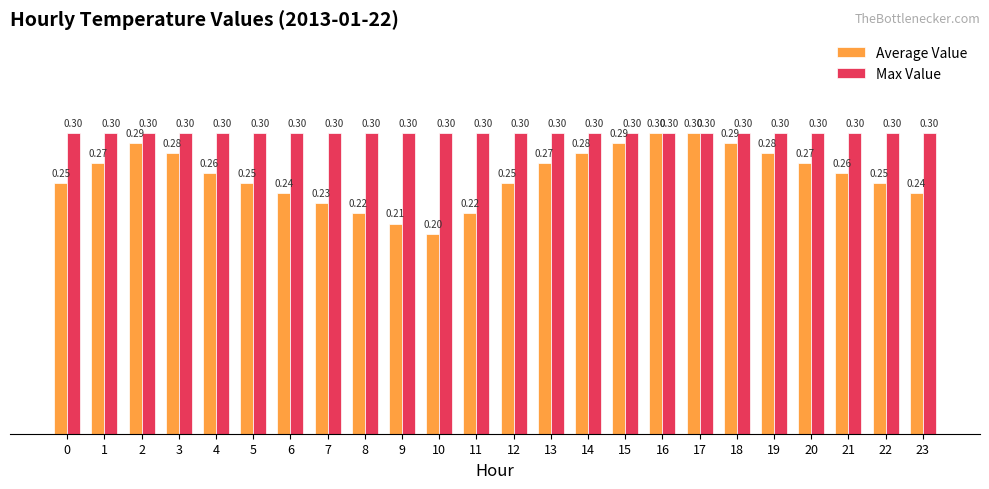

How many bars are there in each group?

2